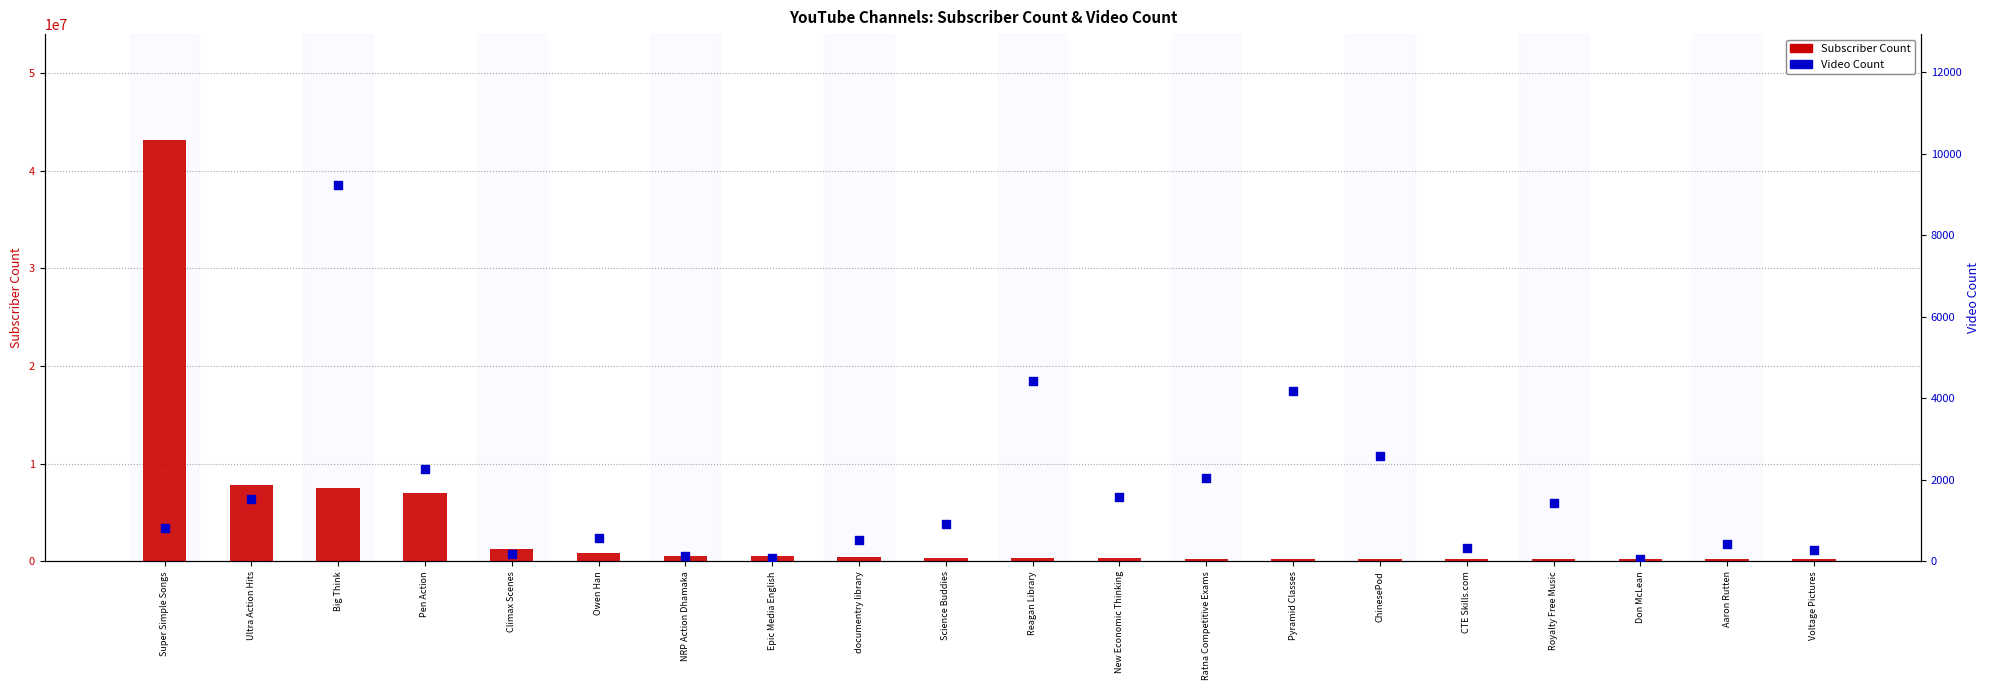

What are all the series names shown in the legend?

Subscriber Count, Video Count